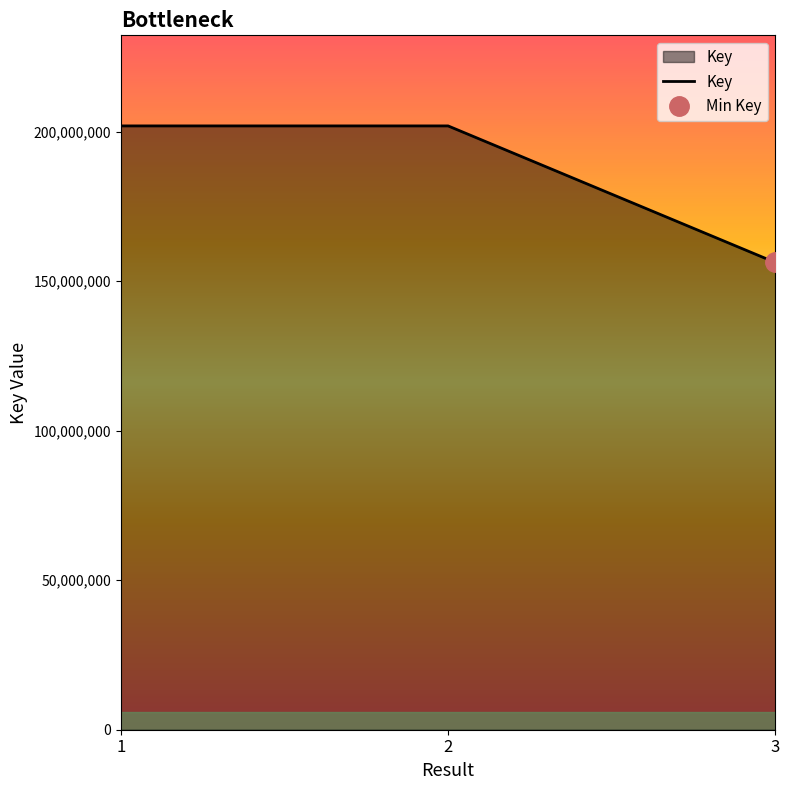

Reading right to left, transcribe all the data shown in this chart.

156279812	201962360	201962166